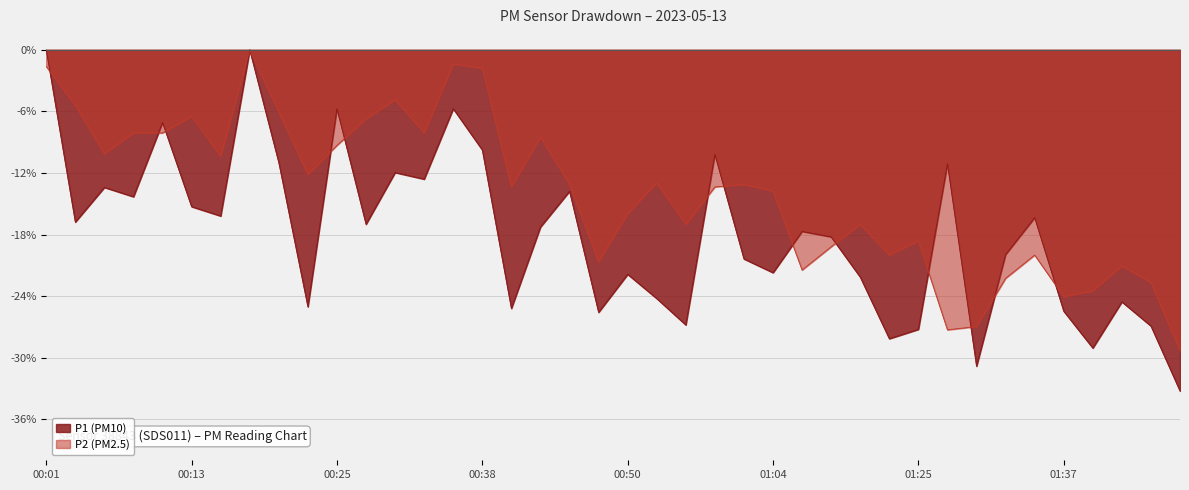

Rank the series by their average value, from lowest to highest.

P1 (PM10), P2 (PM2.5)